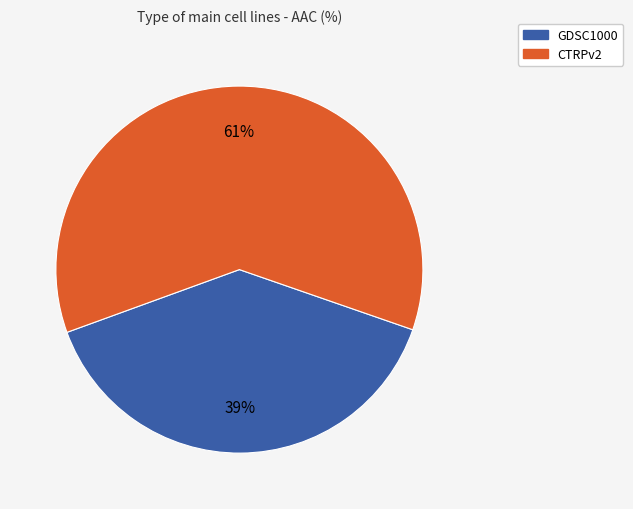

Is it true that CTRPv2 is 61% of the pie?

True